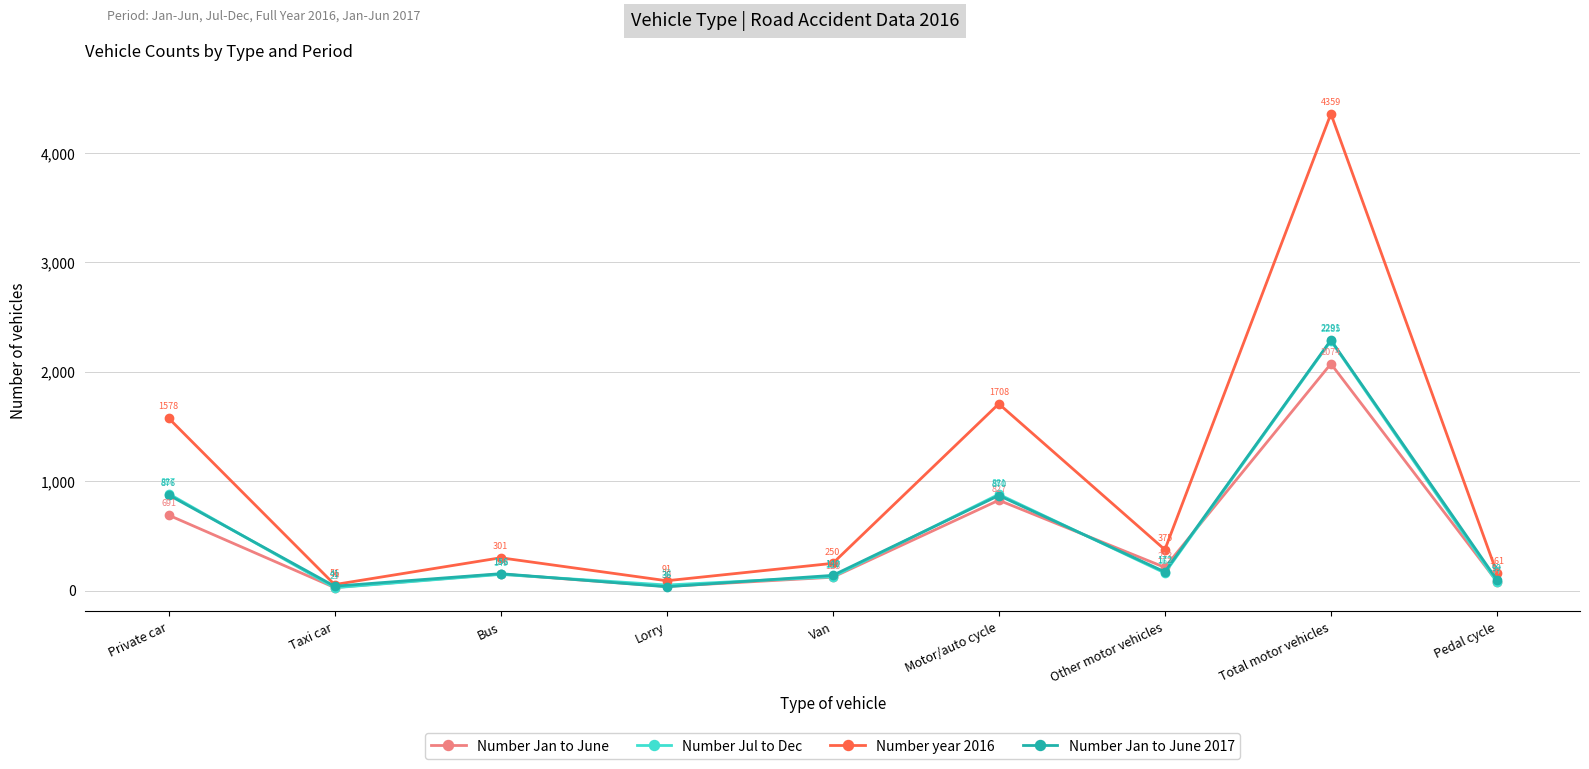

At how many categories does at least one series exceed 4310?

1